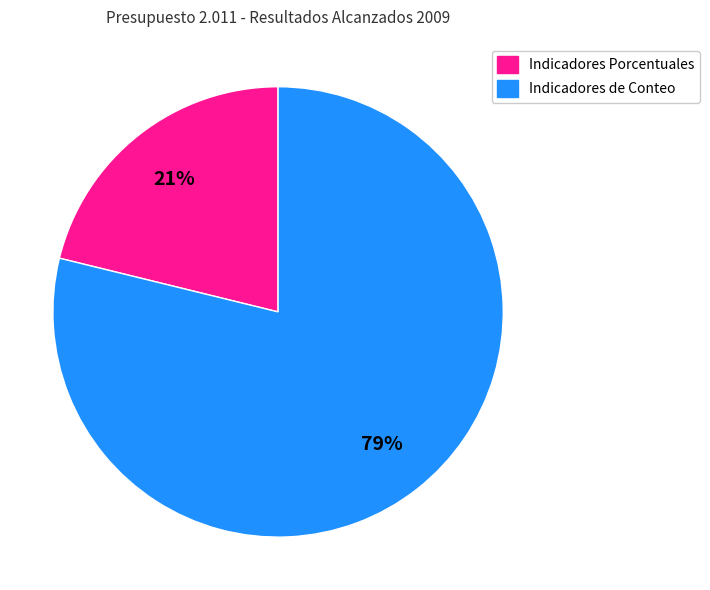

To the nearest percent, what is the difference between the largest and smallest slice percentages?

58%